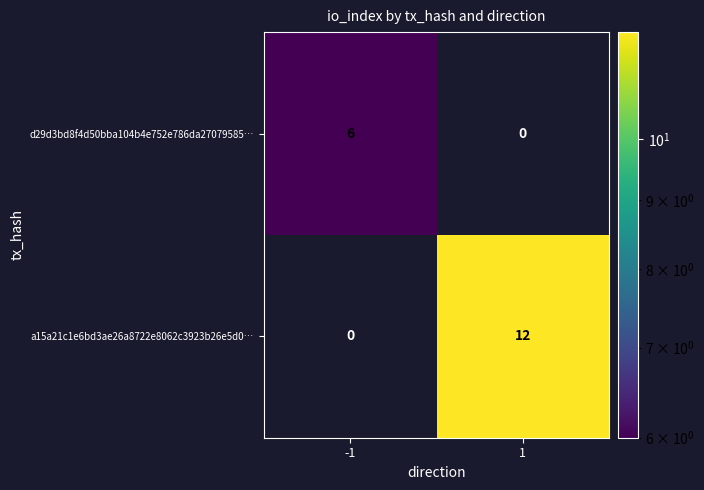

Rank the series at 1 from lowest to highest value.

d29d3bd8f4d50bba104b4e752e786da27079585…, a15a21c1e6bd3ae26a8722e8062c3923b26e5d0…